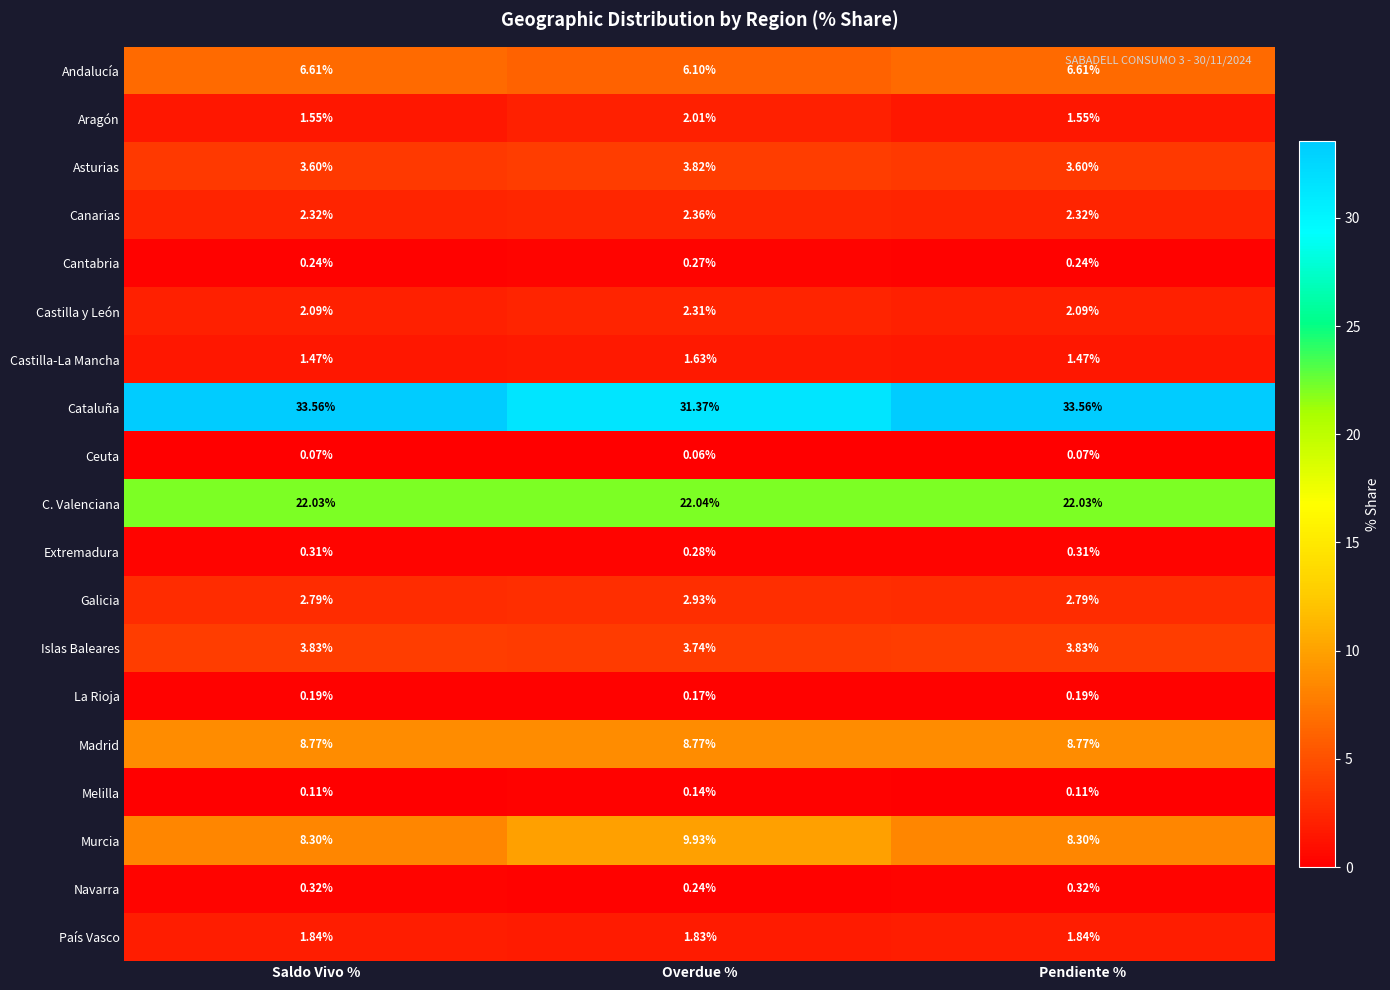

Which category has the lowest value in the Andalucía series?

Overdue %